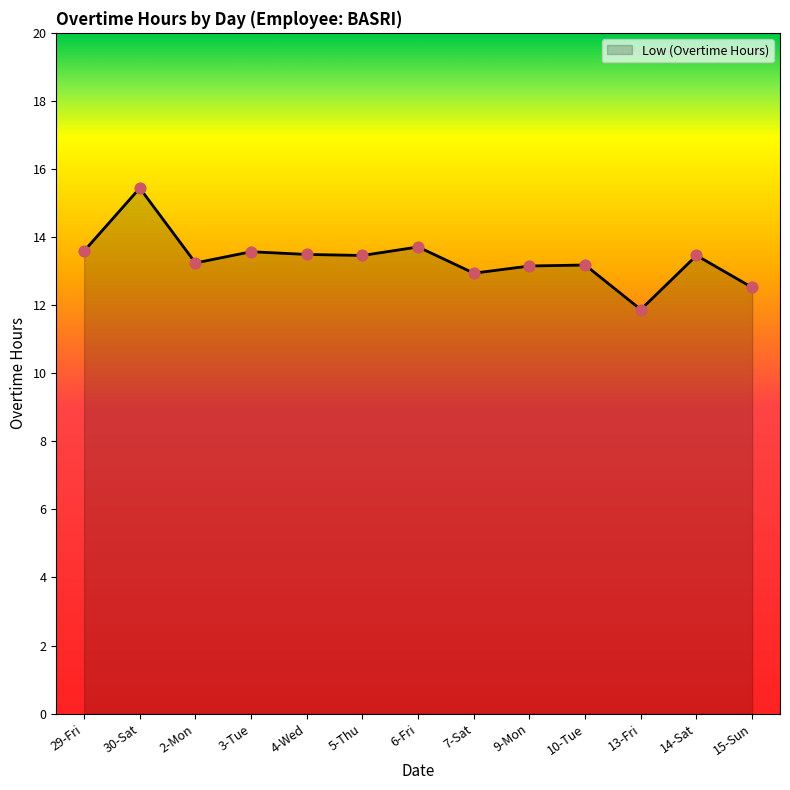

What is the change in value from 3-Tue to 4-Wed?

-0.1